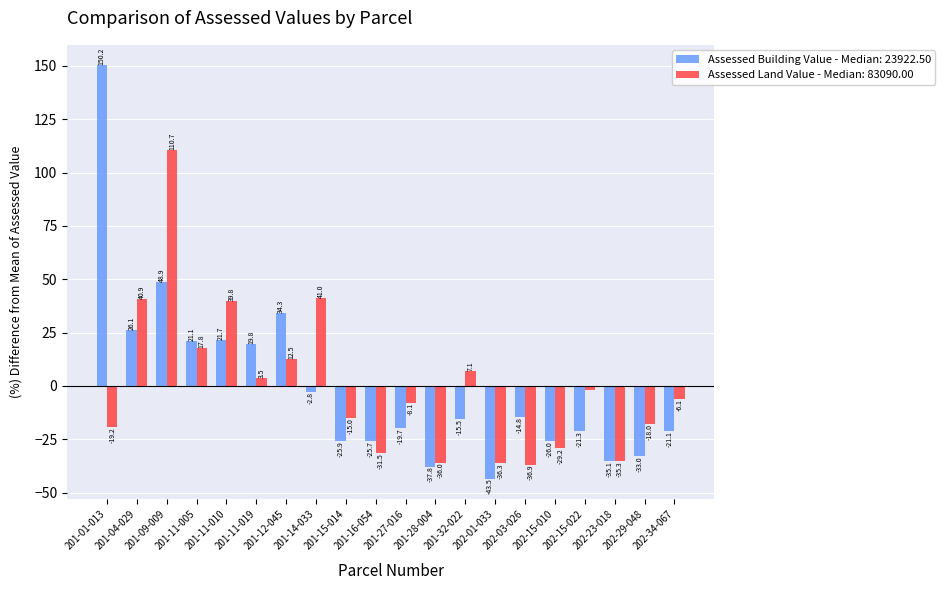

What is the spread (max minus min) of values at 202-29-048?

15.0